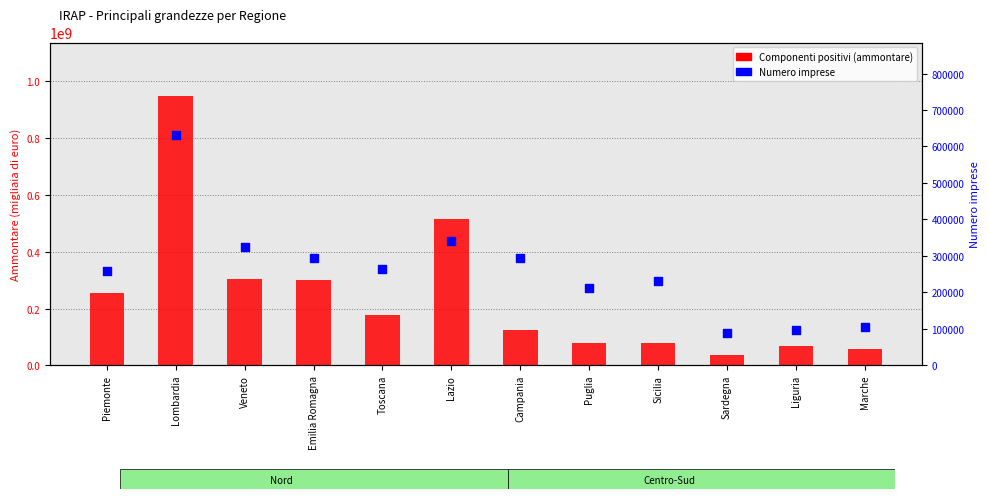

Which series has the largest total across all categories?

Totale componenti positivi (Ammontare)